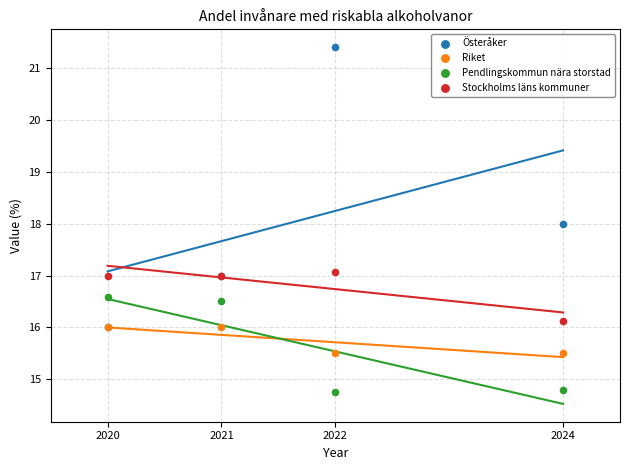

What are all the series names shown in the legend?

Österåker, Riket, Pendlingskommun nära storstad, Stockholms läns kommuner